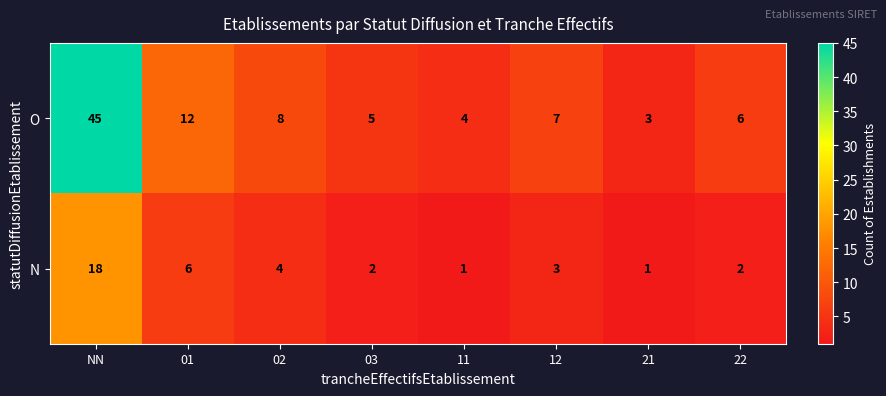

What is the average value of the O series?

11